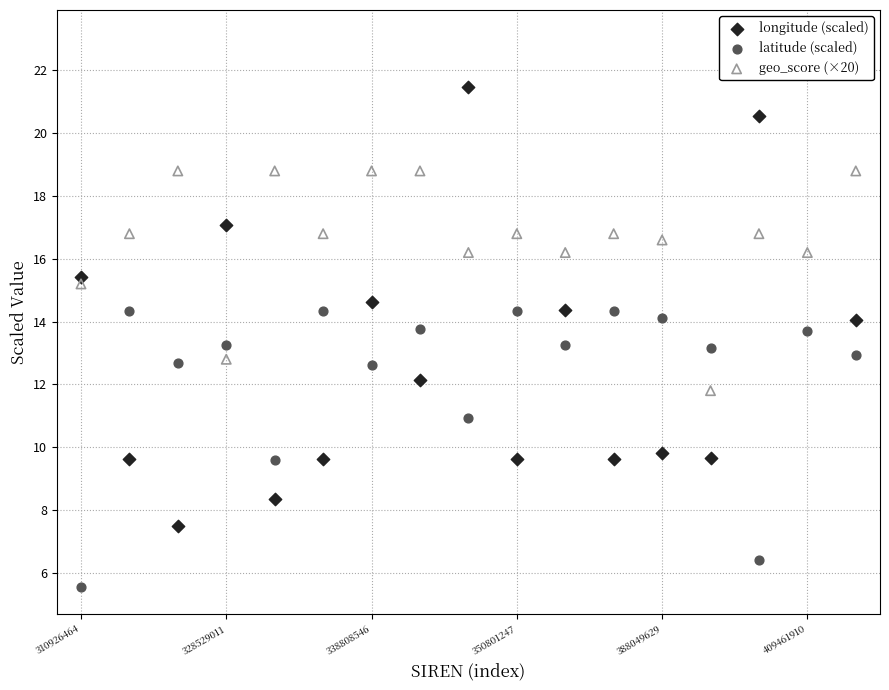

At how many categories does at least one series exceed 6?

17